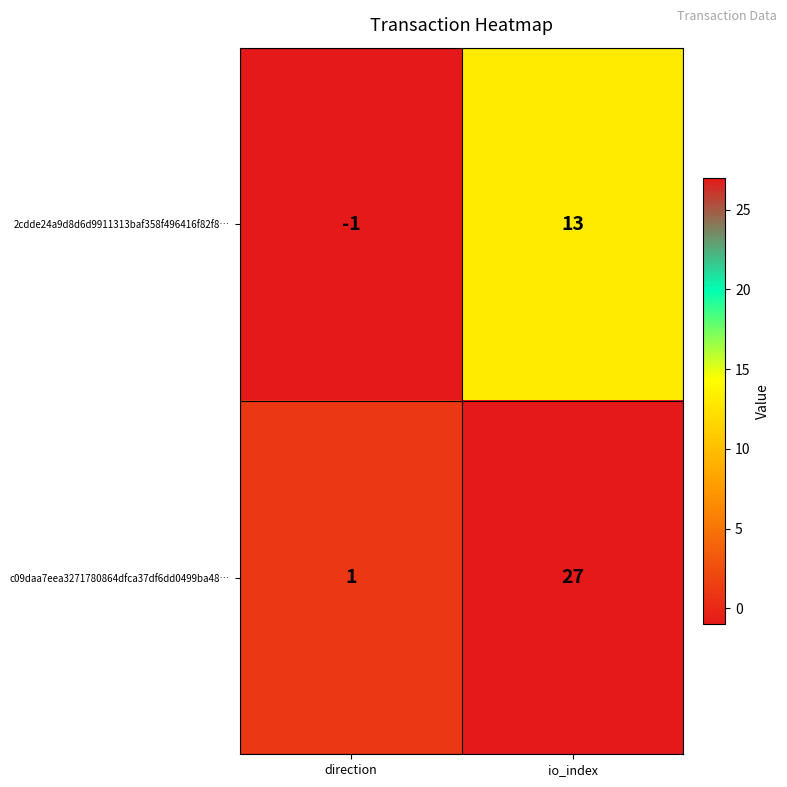

What is the minimum value shown in the chart?

-1